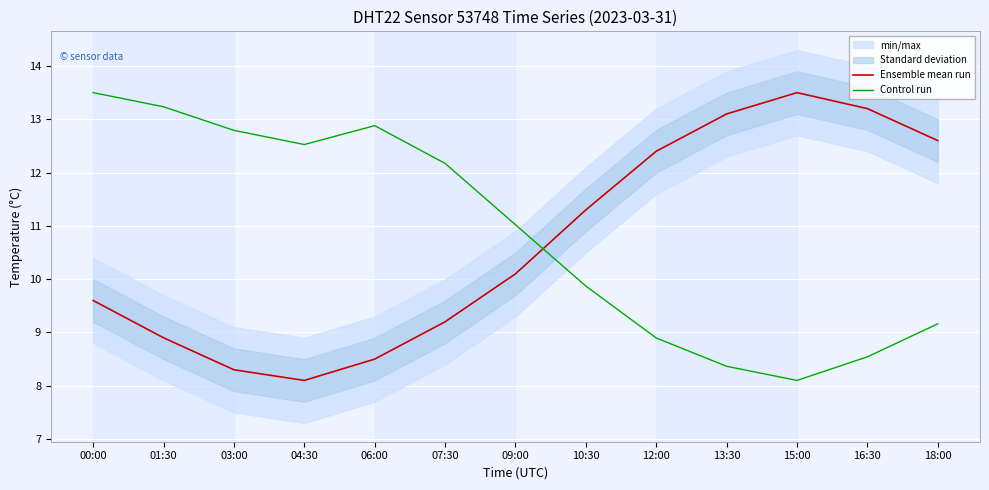

The value of Control run at 09:00 is 19.5. True or false?

False